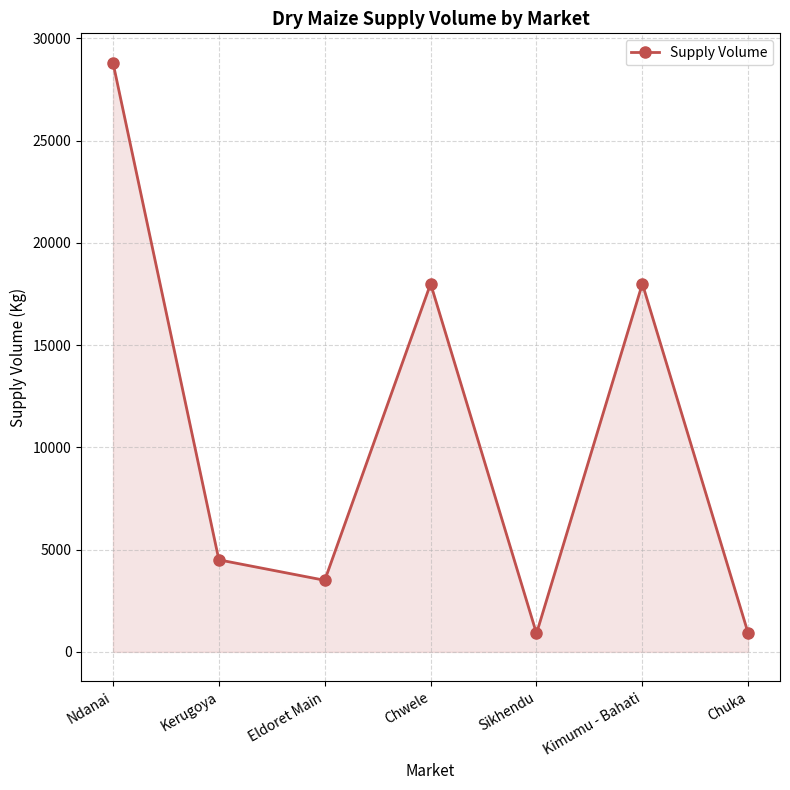

How many points are lower than both their immediate neighbors (excluding endpoints)?

2